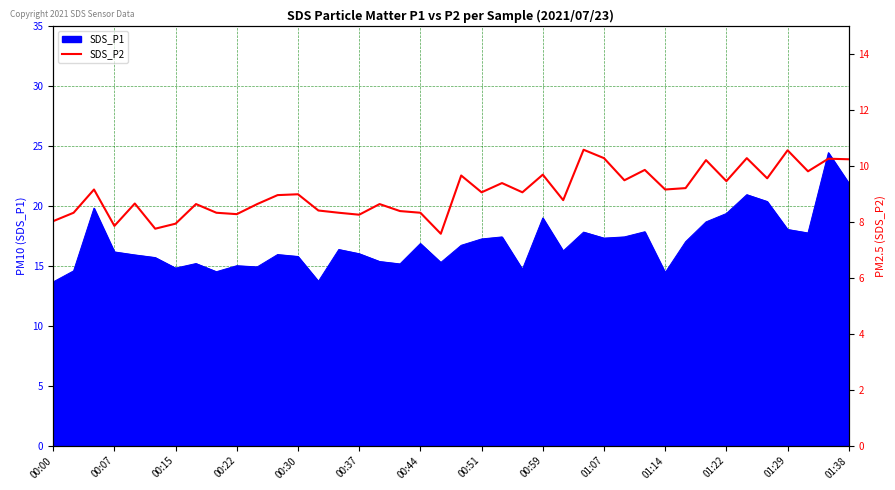

Is it true that SDS_P1 equals 16.1 at 00:07?

True